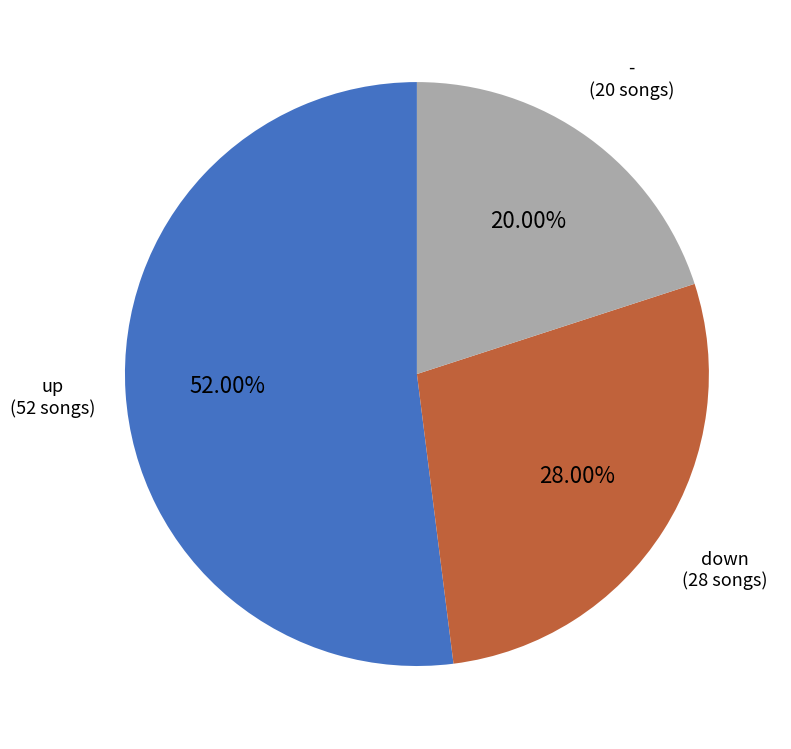

Is there a majority slice in this chart?

Yes